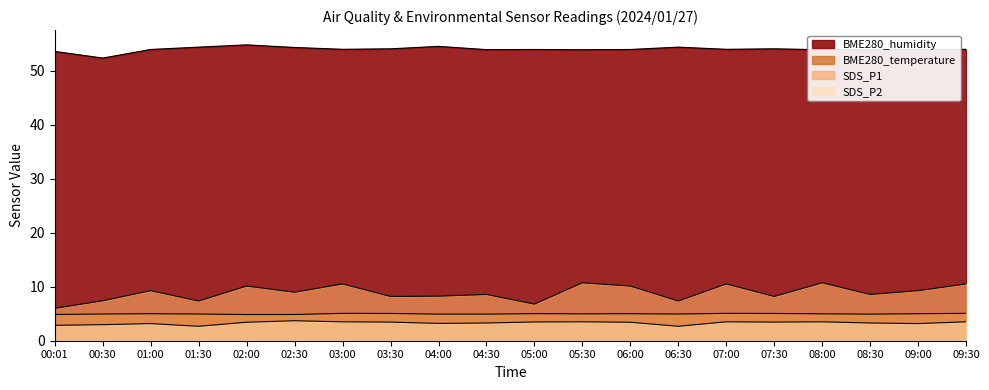

List the labels in order of SDS_P2 value, smallest first.

01:30, 06:30, 00:01, 00:30, 01:00, 09:00, 04:00, 04:30, 08:30, 02:00, 06:00, 03:30, 07:30, 05:00, 03:00, 05:30, 07:00, 08:00, 09:30, 02:30